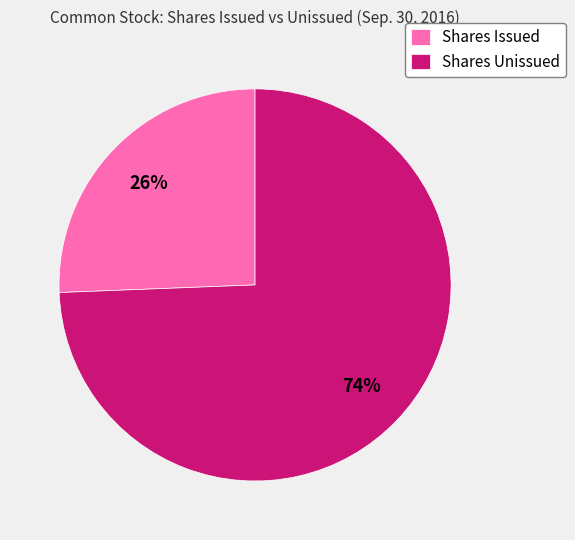

Is it true that Shares Issued is 26% of the pie?

True